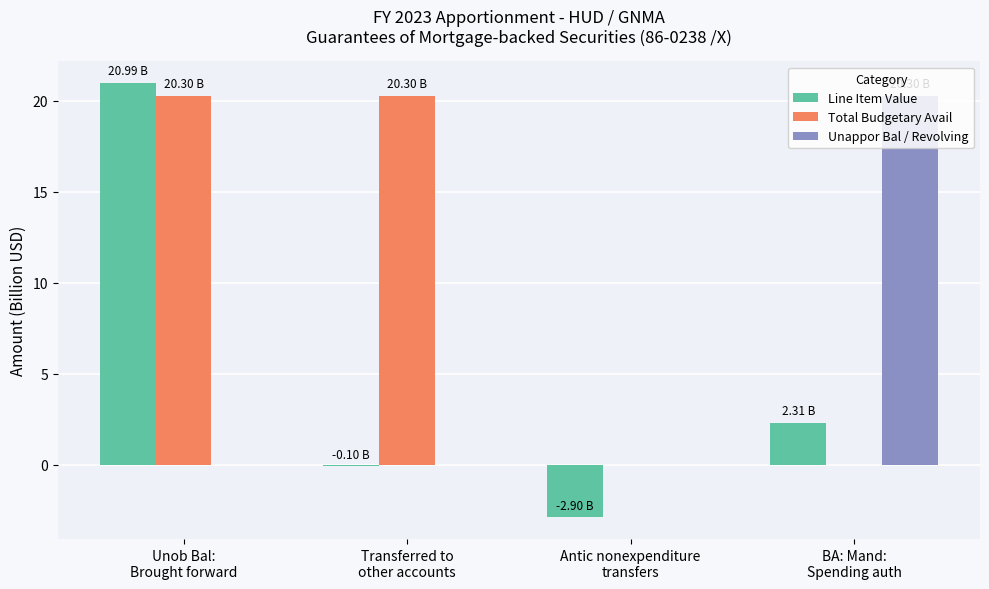

Which series has the largest range (max minus min)?

Line Item Value